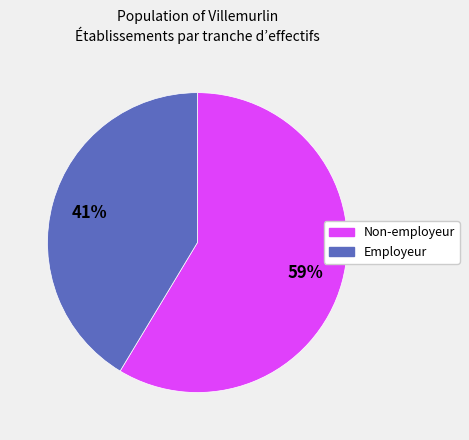

Does any single category account for the majority?

Yes